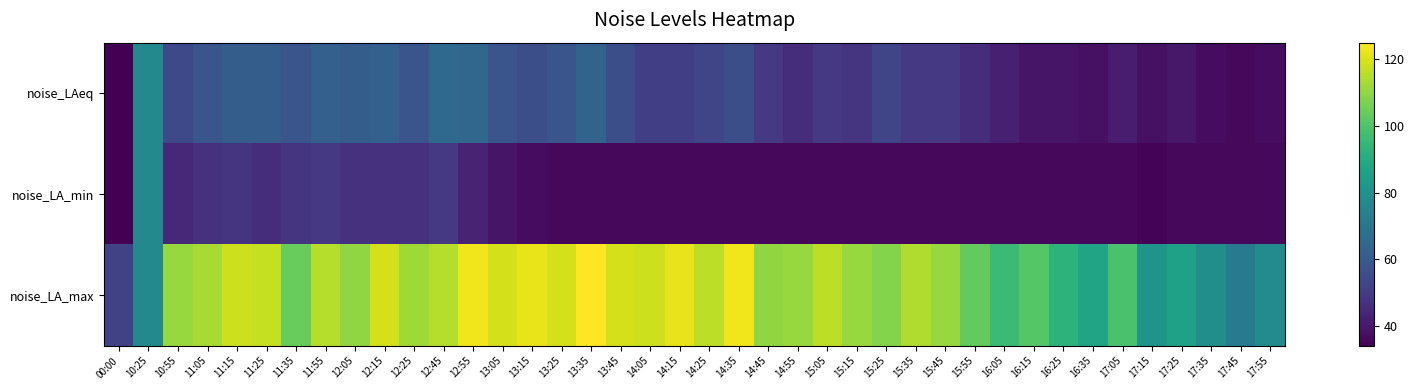

Reading right to left, transcribe all the data shown in this chart.

noise_LAeq: 17:55=37	17:45=36	17:35=37	17:25=40	17:15=38	17:05=41	16:35=38	16:25=39	16:15=39	16:05=42	15:55=46	15:45=49	15:35=49	15:25=53	15:15=48	15:05=49	14:55=46	14:45=49	14:35=56	14:25=53	14:15=51	14:05=51	13:45=56	13:35=63	13:25=58	13:15=56	13:05=58	12:55=64	12:45=65	12:25=58	12:15=62	12:05=61	11:55=62	11:35=58	11:25=61	11:15=61	11:05=58	10:55=54	10:25=77	00:00=34
noise_LA_min: 17:55=36	17:45=36	17:35=36	17:25=36	17:15=35	17:05=36	16:35=36	16:25=36	16:15=36	16:05=36	15:55=36	15:45=36	15:35=36	15:25=36	15:15=36	15:05=36	14:55=36	14:45=36	14:35=36	14:25=36	14:15=36	14:05=36	13:45=36	13:35=36	13:25=36	13:15=37	13:05=39	12:55=43	12:45=49	12:25=47	12:15=47	12:05=47	11:55=49	11:35=48	11:25=46	11:15=48	11:05=47	10:55=44	10:25=77	00:00=34
noise_LA_max: 17:55=78	17:45=71	17:35=79	17:25=86	17:15=81	17:05=99	16:35=87	16:25=93	16:15=101	16:05=96	15:55=103	15:45=111	15:35=114	15:25=108	15:15=111	15:05=116	14:55=111	14:45=110	14:35=123	14:25=116	14:15=122	14:05=118	13:45=119	13:35=125	13:25=119	13:15=122	13:05=119	12:55=123	12:45=115	12:25=112	12:15=119	12:05=110	11:55=115	11:35=104	11:25=117	11:15=118	11:05=113	10:55=111	10:25=77	00:00=52